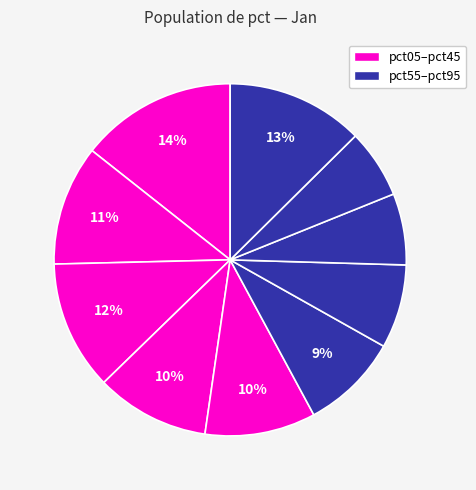

Is there any slice that represents more than half of the pie?

No